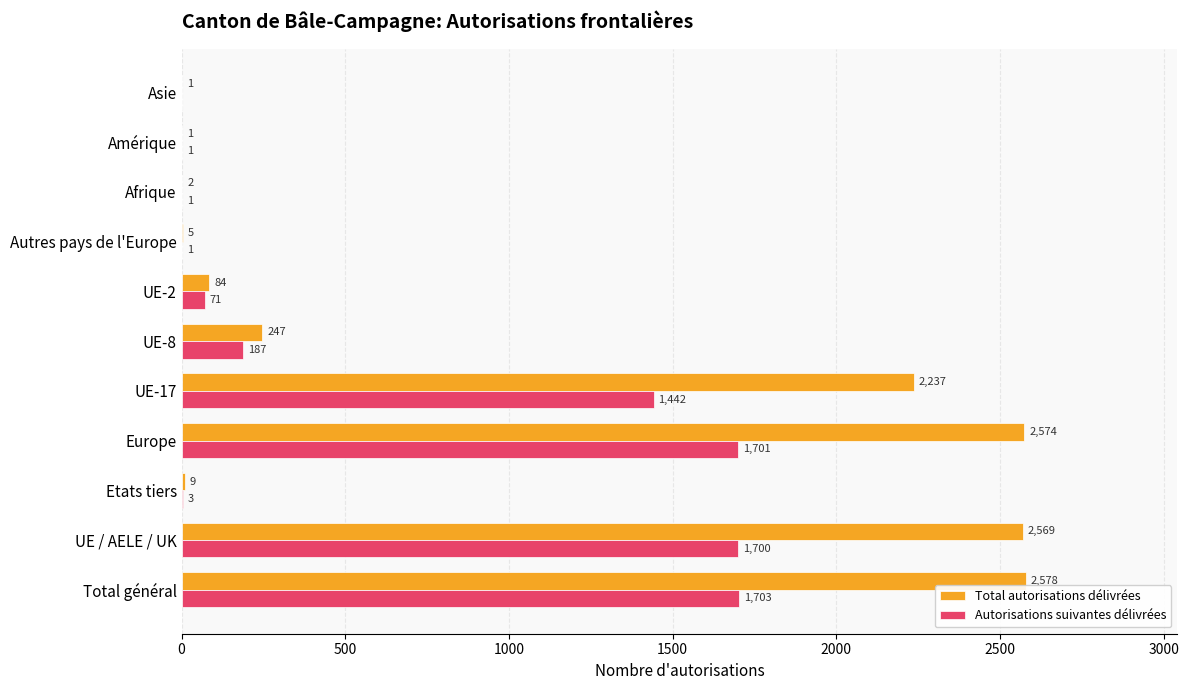

Is the value of Autorisations suivantes délivrées at Amérique greater than the value of Total autorisations délivrées at Etats tiers?

No